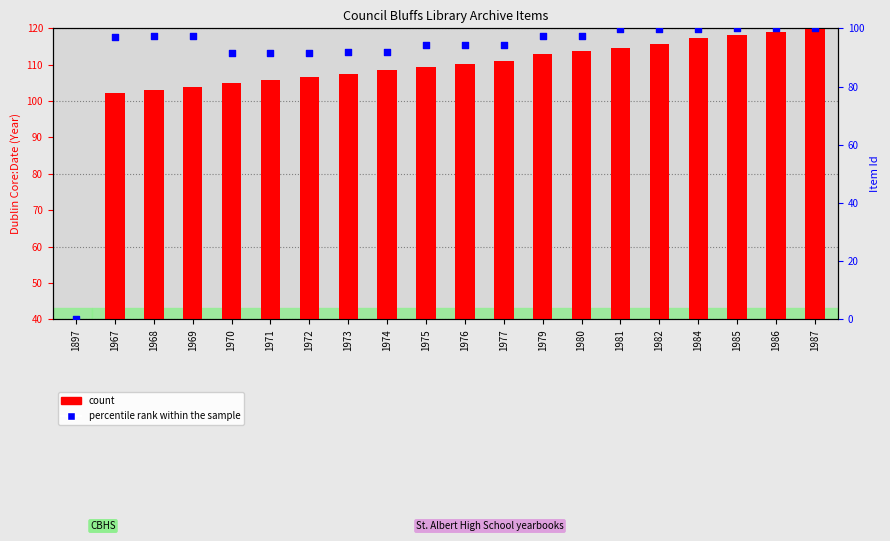

What are all the series names shown in the legend?

count, percentile rank within the sample